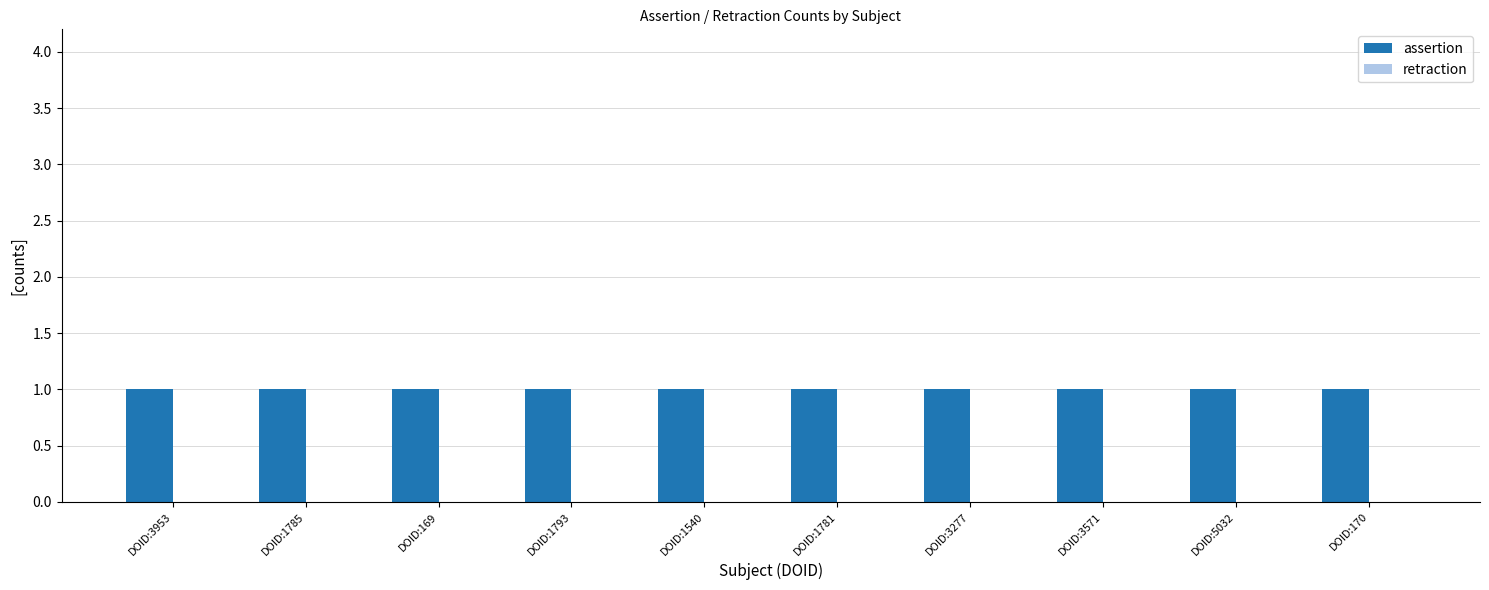

Reading left to right, list all the values displayed in this chart.

assertion: 1	1	1	1	1	1	1	1	1	1
retraction: 0	0	0	0	0	0	0	0	0	0